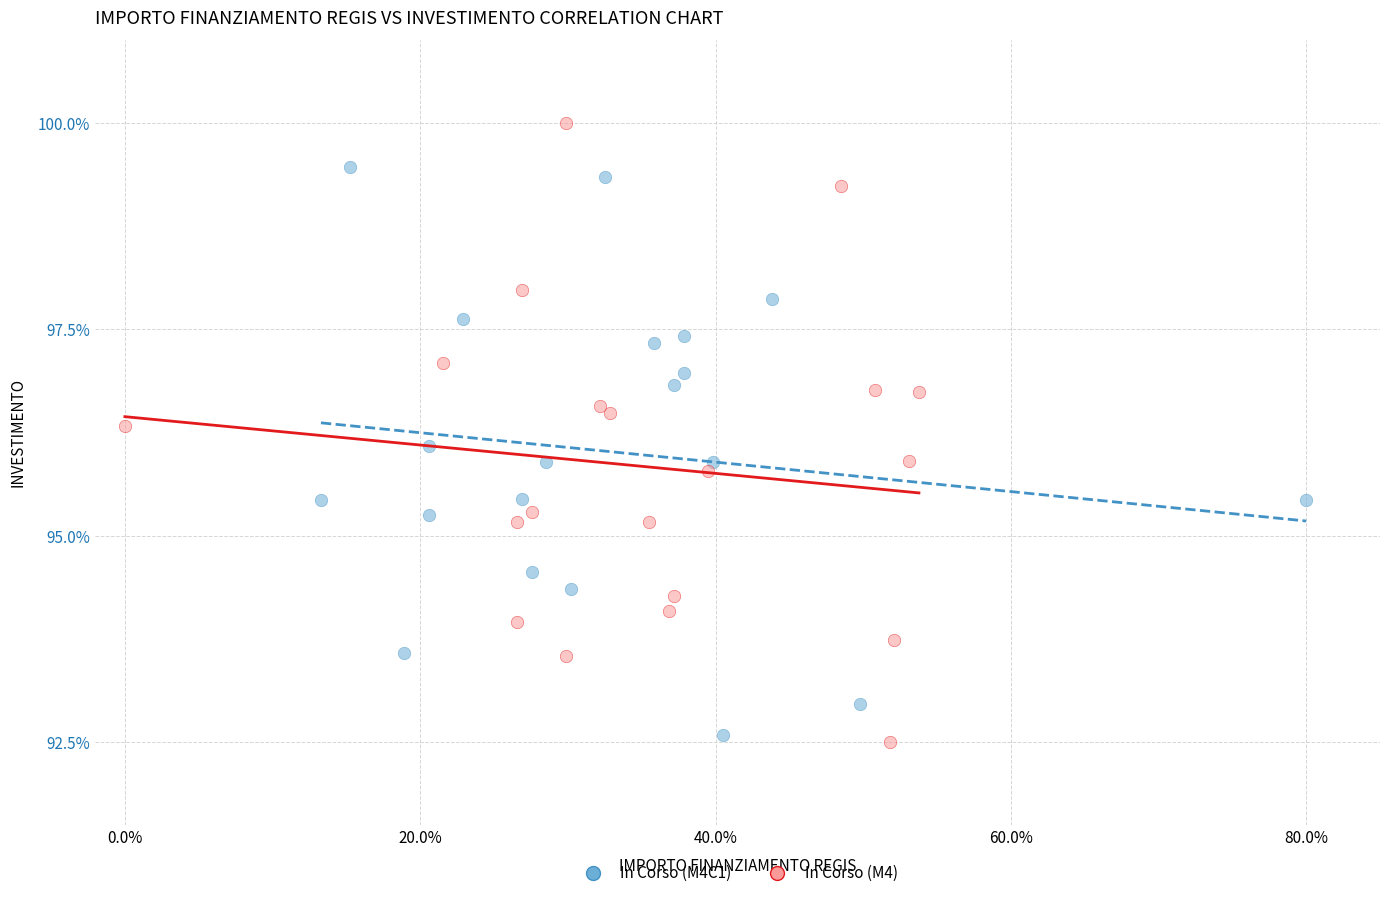

Which series has the widest spread of Y values?

In Corso (M4)